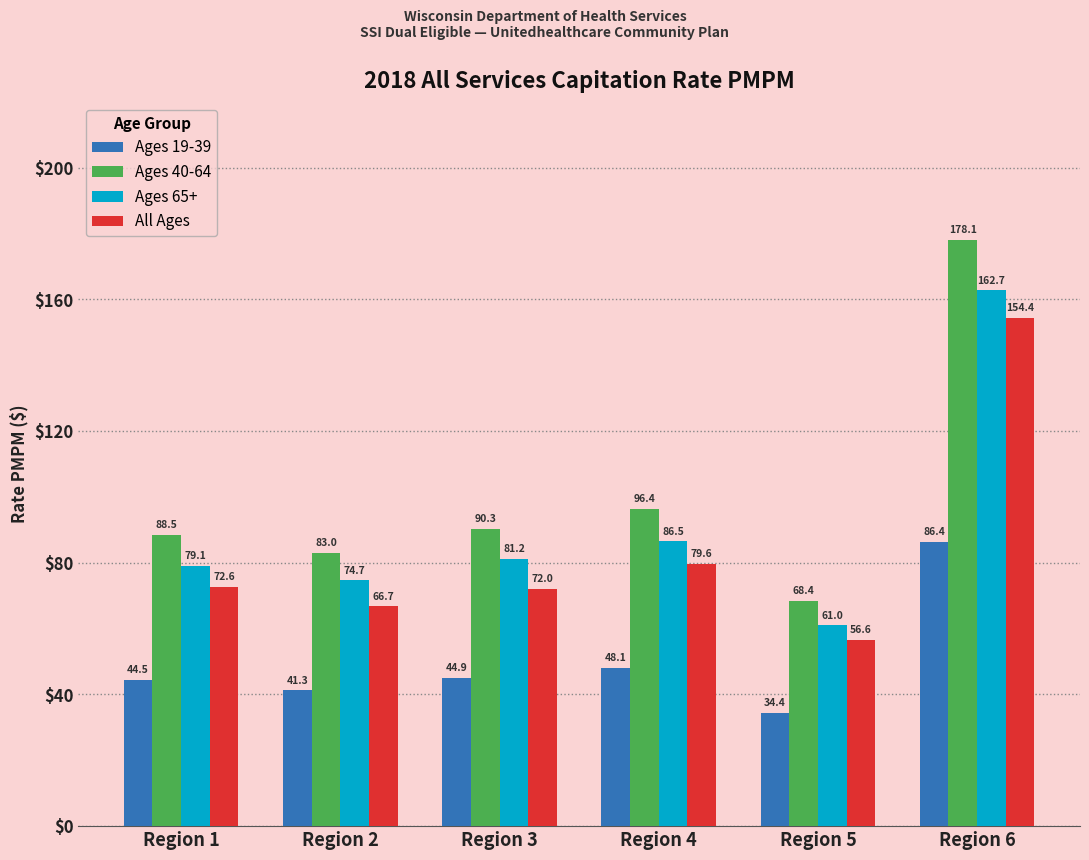

What is the value of the Ages 40-64 bar at the 5th from the left?

68.4